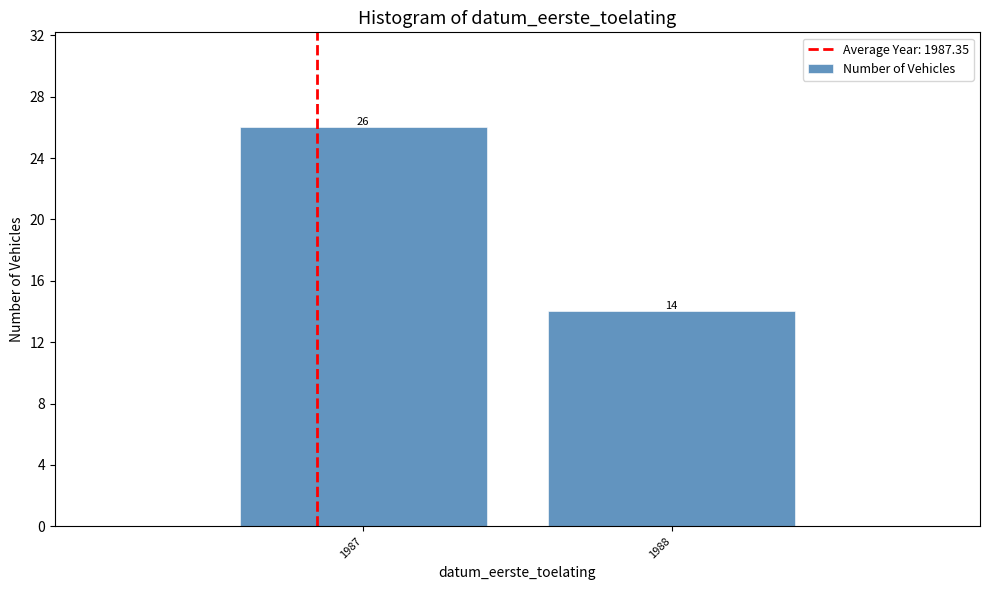

Reading left to right, list all the values displayed in this chart.

26	14